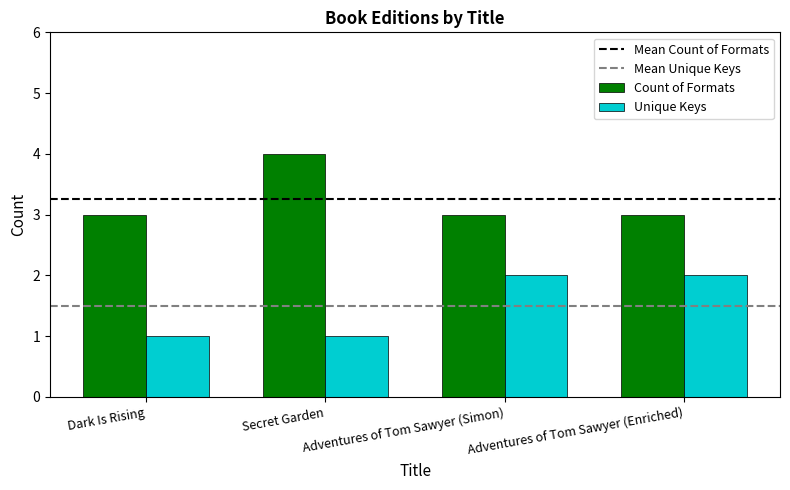

What is the highest value of the Count of Formats series?

4